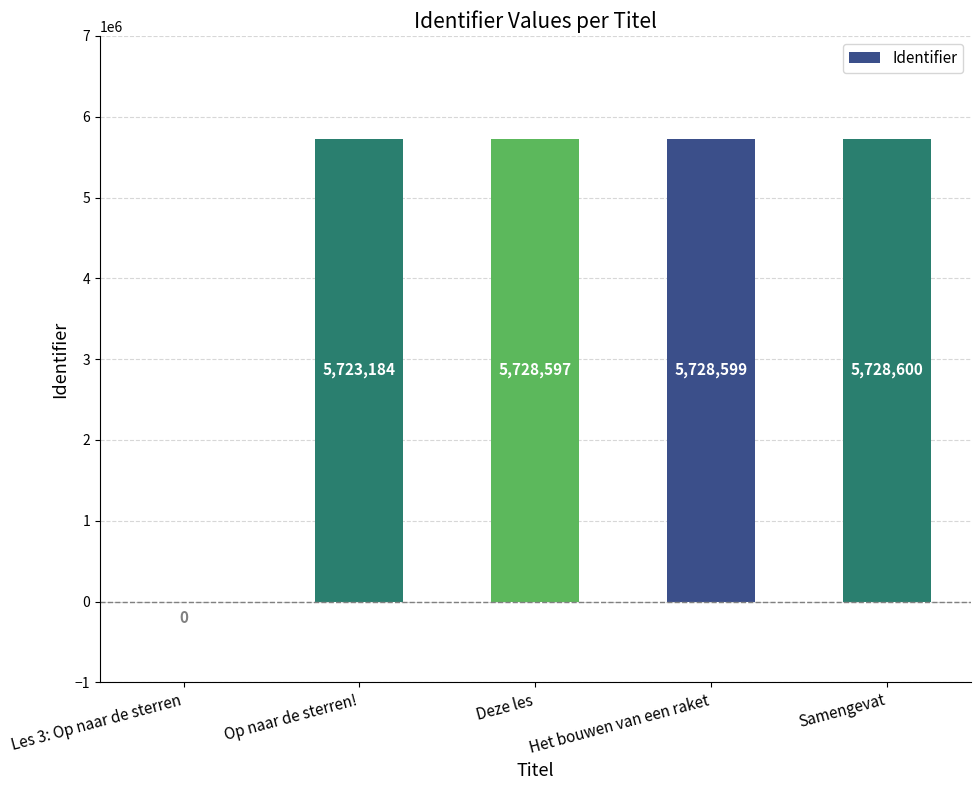

What is the sum of the values at Deze les and Het bouwen van een raket?

11457196